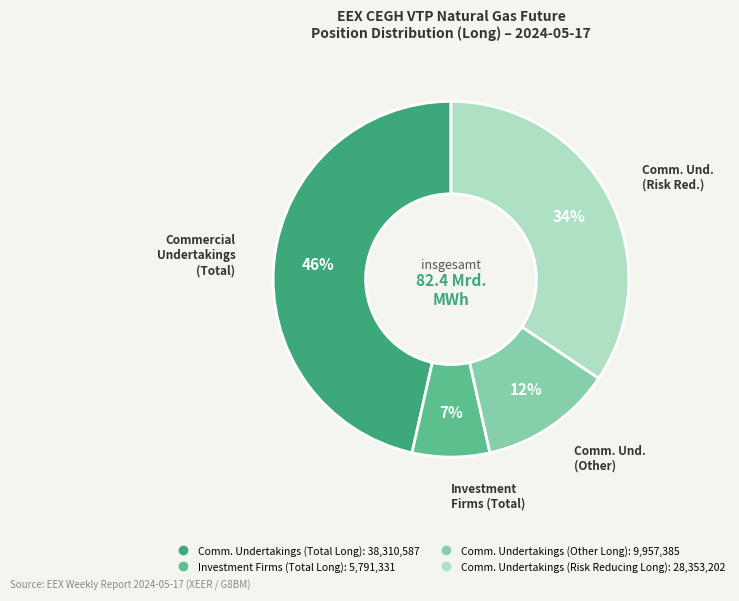

To the nearest percent, what is the average slice percentage?

25%